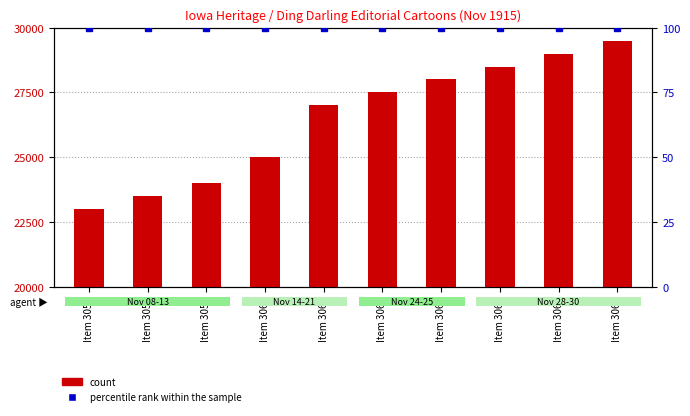

Count the number of data series in this chart.

2